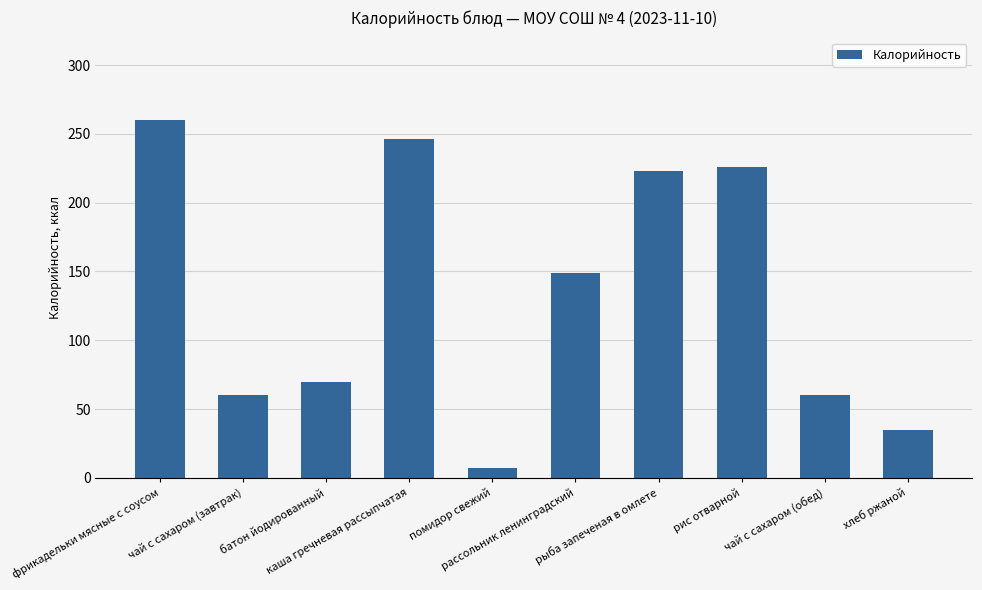

What is the minimum value shown in the chart?

7